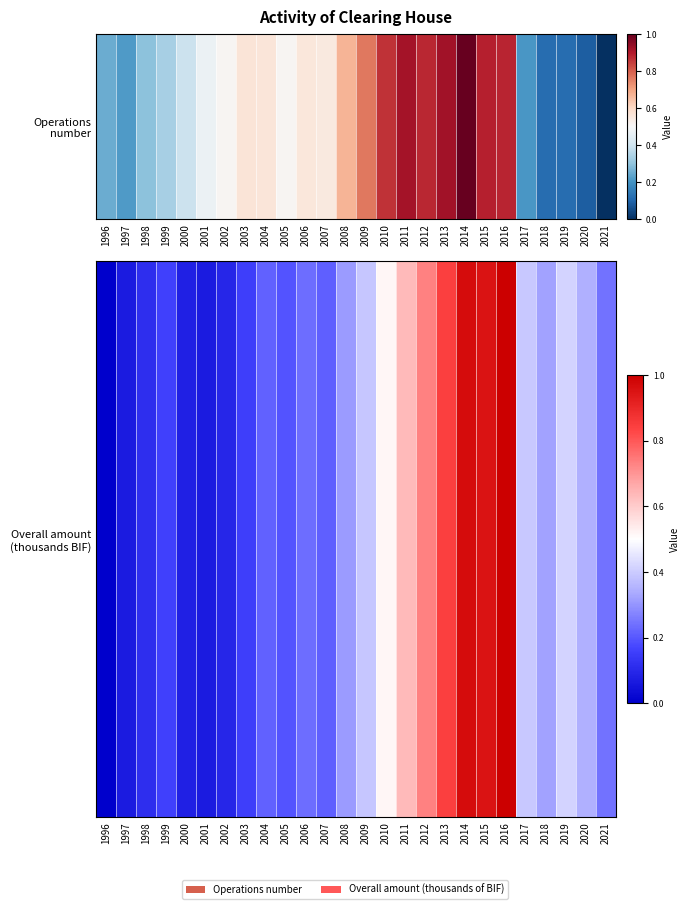

True or false: the data shows 1.0 at 2014.

True